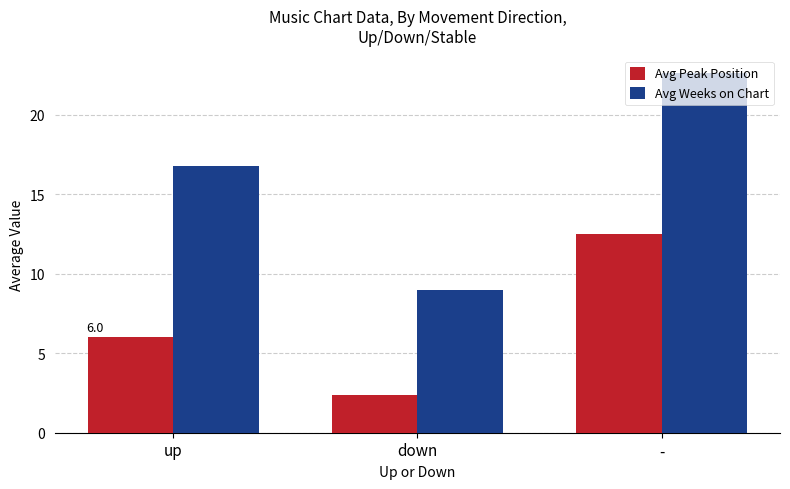

What is the maximum value shown in the chart?

22.6